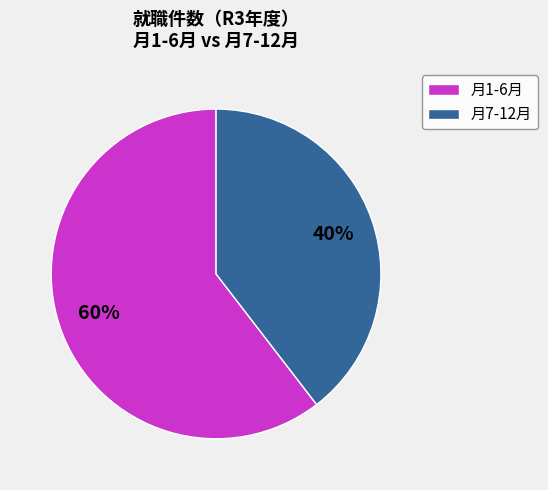

What is the ratio of the value at 月7-12月 to the value at 月1-6月?

0.7